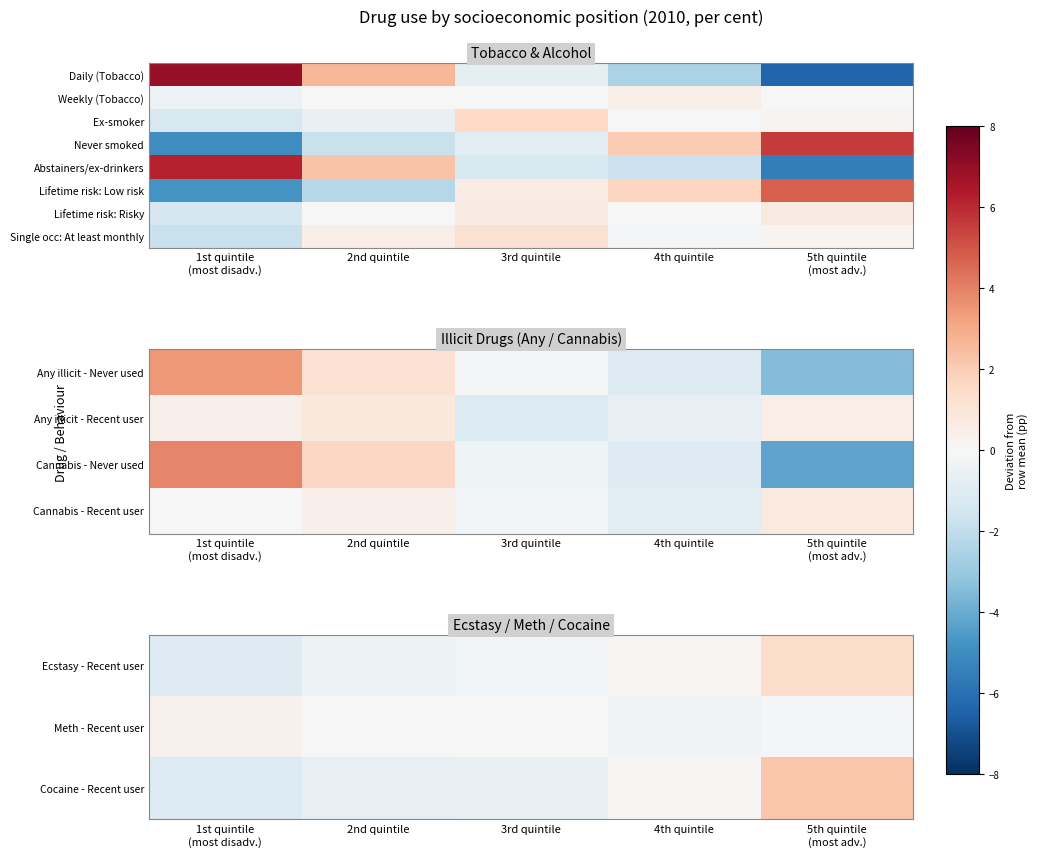

Between 5th quintile
(most adv.) and 1st quintile
(most disadv.), which is larger?

5th quintile
(most adv.)